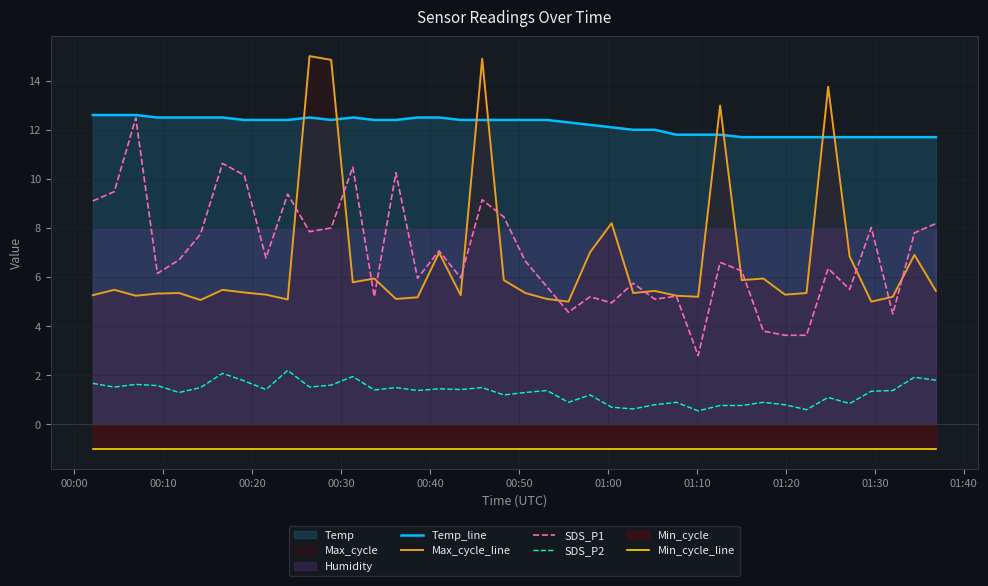

True or false: SDS_P1 and Min_cycle_line cross at least once.

False